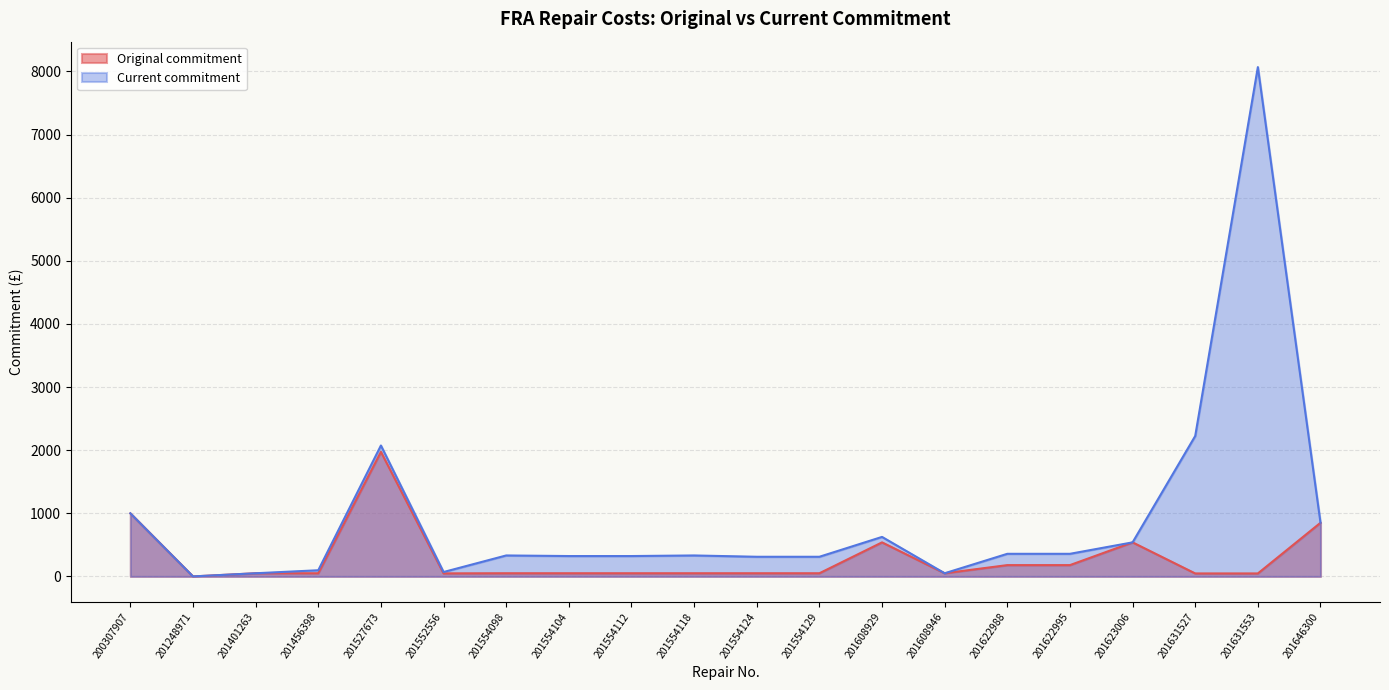

Is it true that Original commitment equals 1187.1 at 201646300?

False